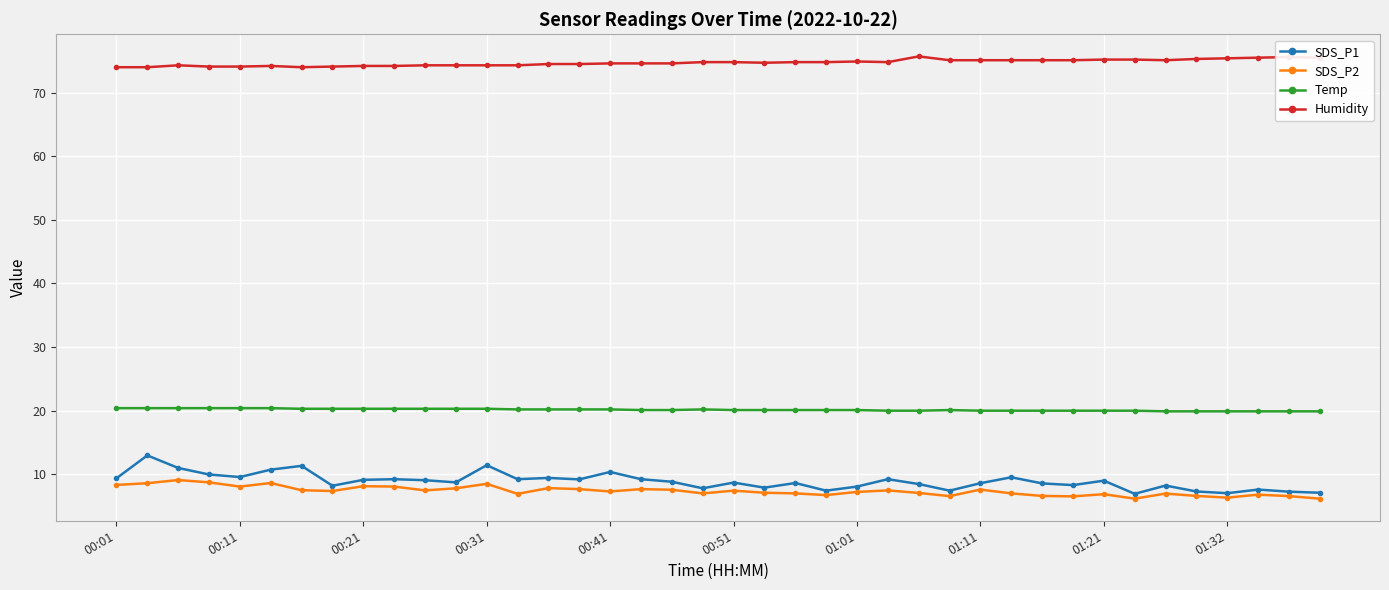

Count the number of data series in this chart.

4